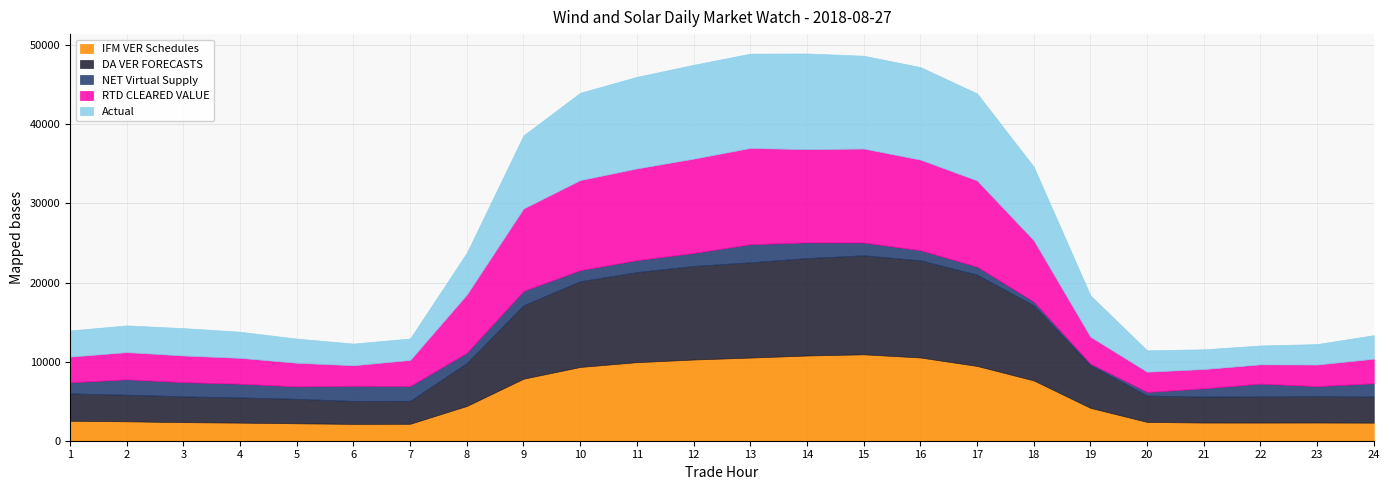

Reading left to right, what are all the values shown in this chart?

IFM VER Schedules: 2522.0	2454.6	2348.0	2286.5	2204.1	2127.8	2140.9	4397.8	7841.4	9325.4	9935.4	10266.5	10512.5	10772.8	10925.1	10523.0	9455.8	7626.6	4160.0	2376.0	2298.2	2295.7	2301.3	2284.4
DA VER FORECASTS: 3461.5	3365.8	3264.3	3189.3	3099.6	2901.1	2910.8	5435.5	9287.7	10836.1	11383.5	11831.3	12046.6	12316.2	12518.9	12287.8	11545.0	9485.3	5402.2	3334.0	3285.6	3319.9	3337.5	3321.9
NET Virtual Supply: 1402.2	1947.1	1793.6	1733.4	1567.6	1923.1	1870.3	1287.8	1813.2	1403.2	1510.9	1640.2	2280.3	1990.6	1615.1	1275.5	1014.2	487.1	181.4	458.3	1041.4	1604.8	1263.6	1658.7
RTD CLEARED VALUE: 3243.2	3437.2	3371.4	3268.3	2984.6	2590.8	3285.4	7367.5	10420.0	11385.7	11598.3	11923.3	12173.1	11783.1	11880.0	11456.2	10897.4	7753.8	3415.1	2554.6	2438.8	2434.8	2727.2	3104.8
Actual: 3310.4	3374.1	3458.7	3302.9	3052.3	2737.7	2716.5	5286.4	9235.1	11036.8	11574.7	11864.9	11923.5	12094.3	11732.1	11693.5	10996.8	9301.1	5219.9	2706.6	2492.6	2384.0	2587.5	2973.0